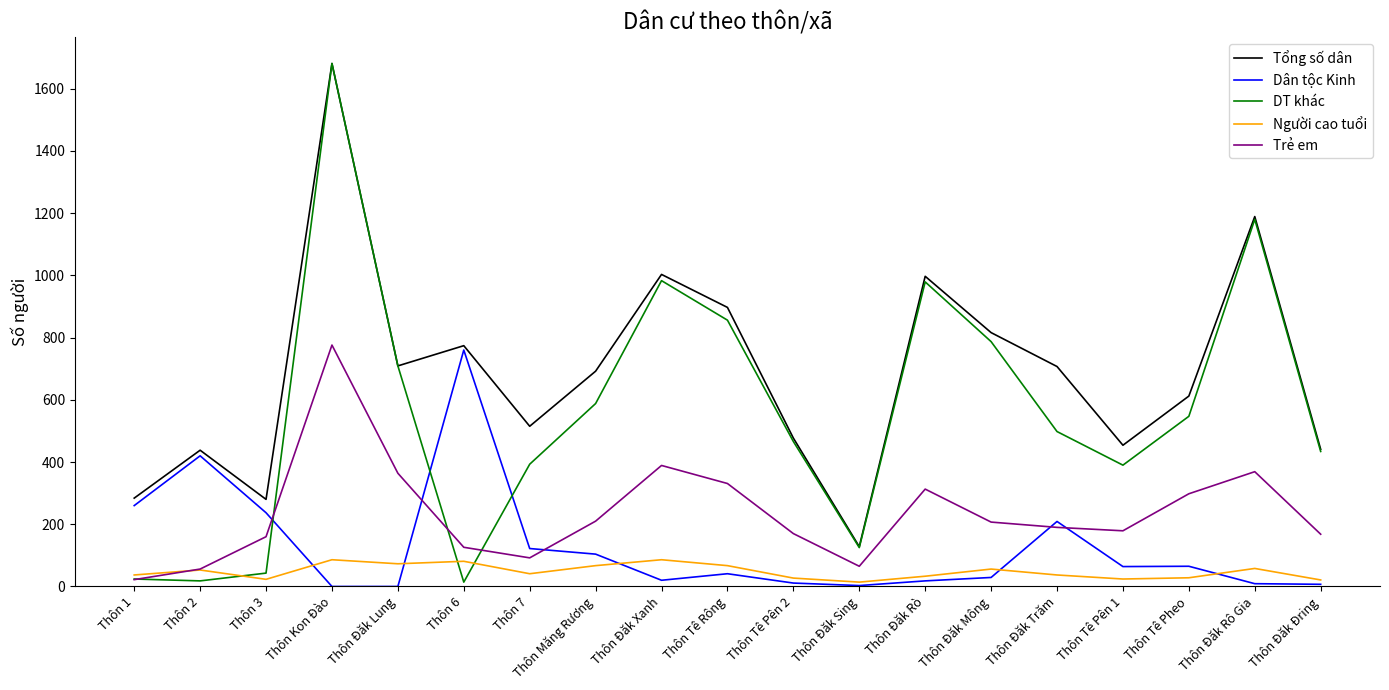

What are all the series names shown in the legend?

Tổng số dân, Dân tộc Kinh, DT khác, Người cao tuổi, Trẻ em